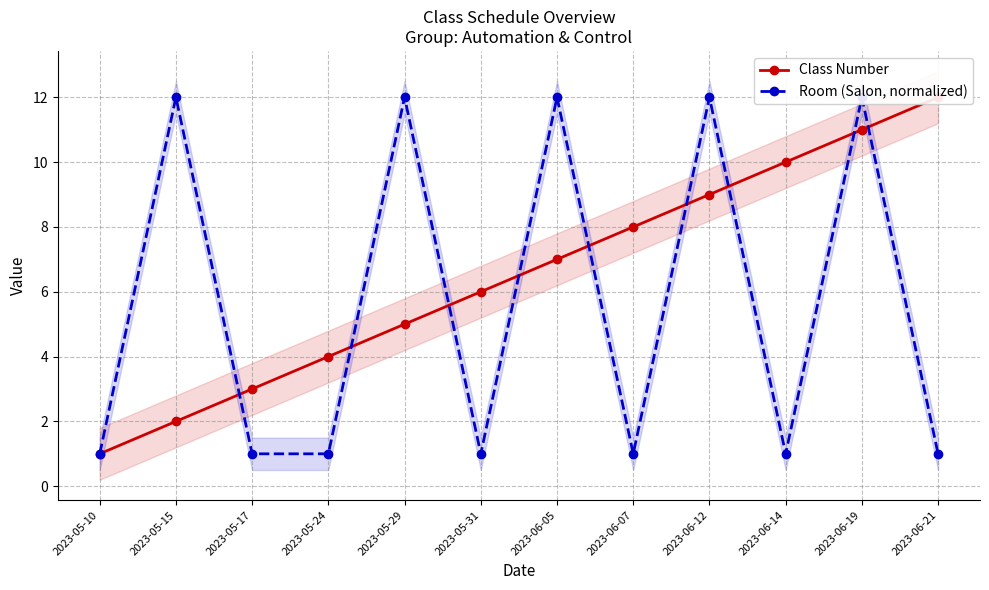

Reading left to right, what are all the values shown in this chart?

Class Number: 1	2	3	4	5	6	7	8	9	10	11	12
Room (Salon, normalized): 1	12	1	1	12	1	12	1	12	1	12	1